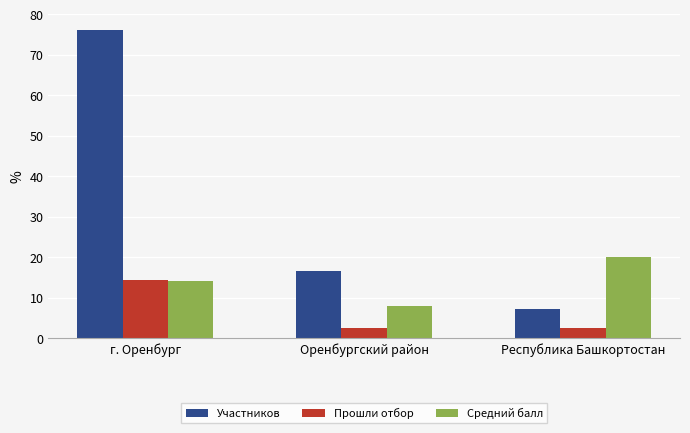

What is the value of the Средний балл bar at the 1st from the left?

14.0